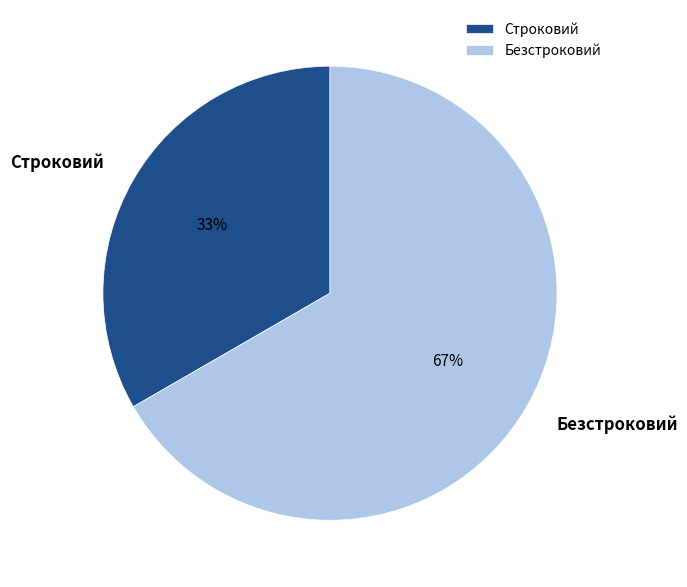

Does any single category account for the majority?

Yes